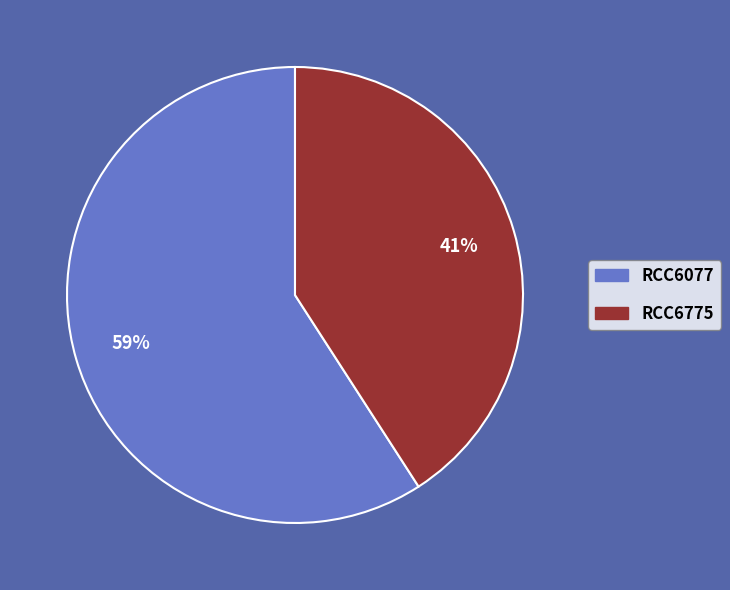

Is the sum of RCC6077 and RCC6775 greater than half?

Yes